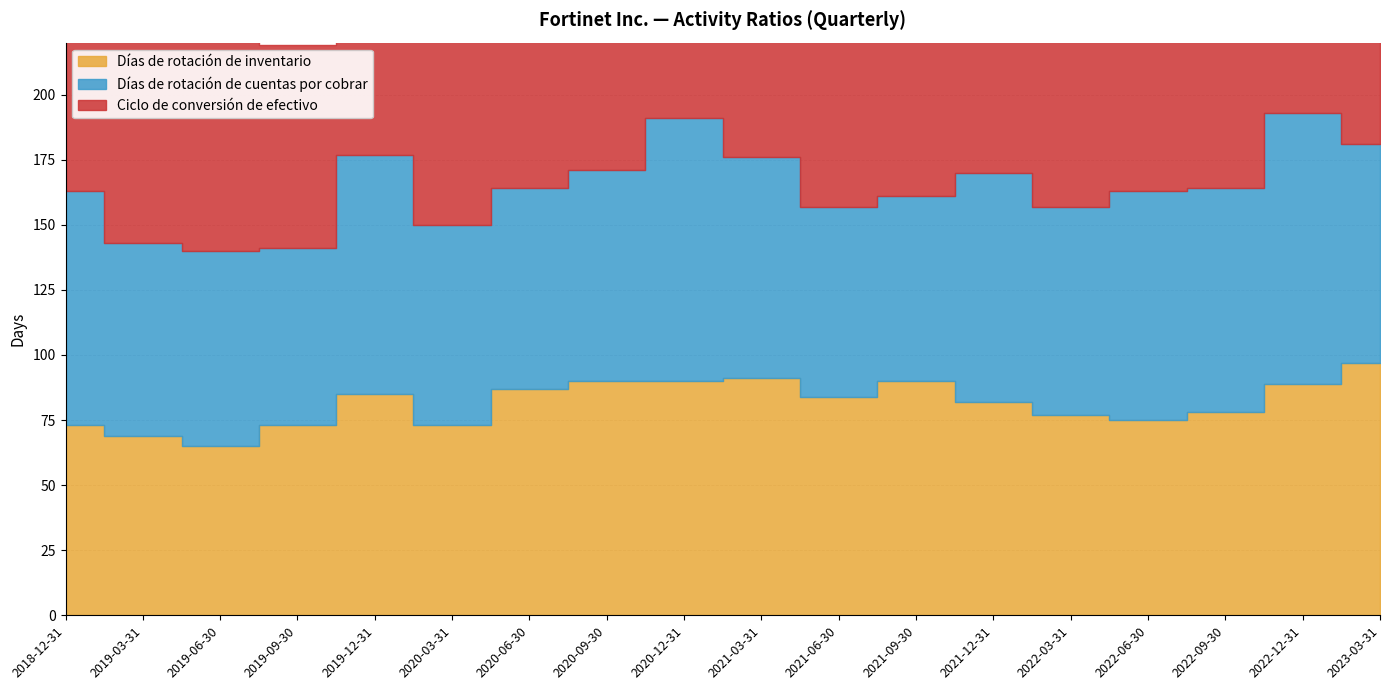

At how many categories does at least one series exceed 80?

17